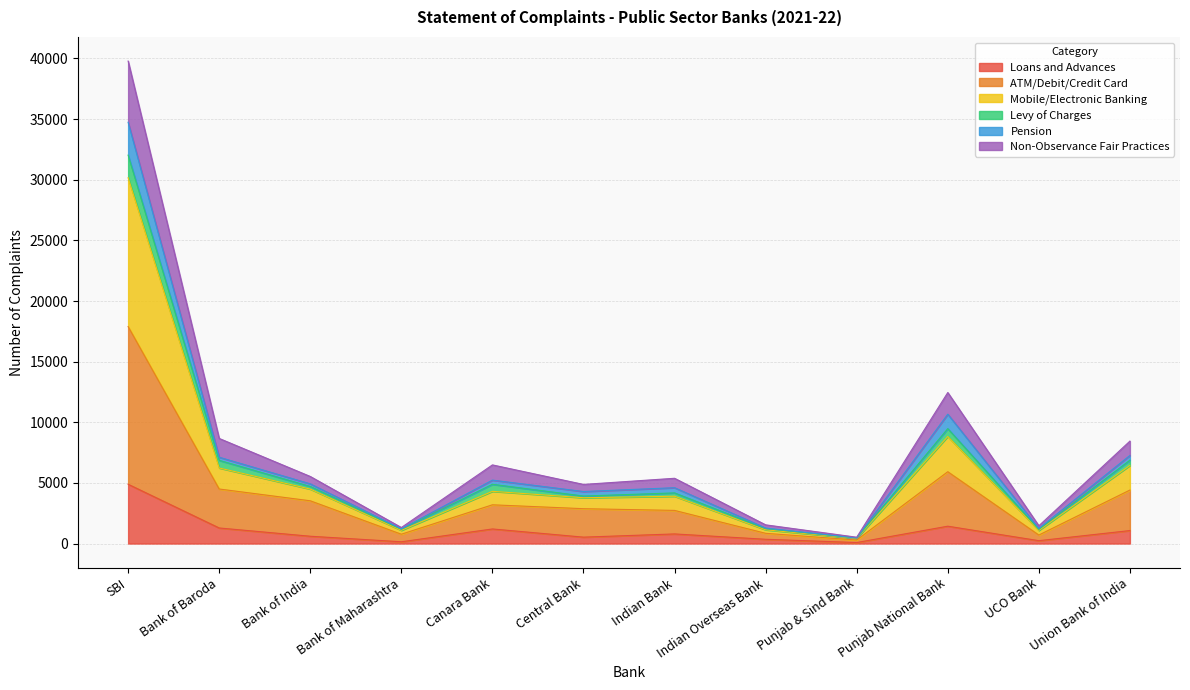

What are all the series names shown in the legend?

Loans and Advances, ATM/Debit/Credit Card, Mobile/Electronic Banking, Levy of Charges, Pension, Non-Observance Fair Practices